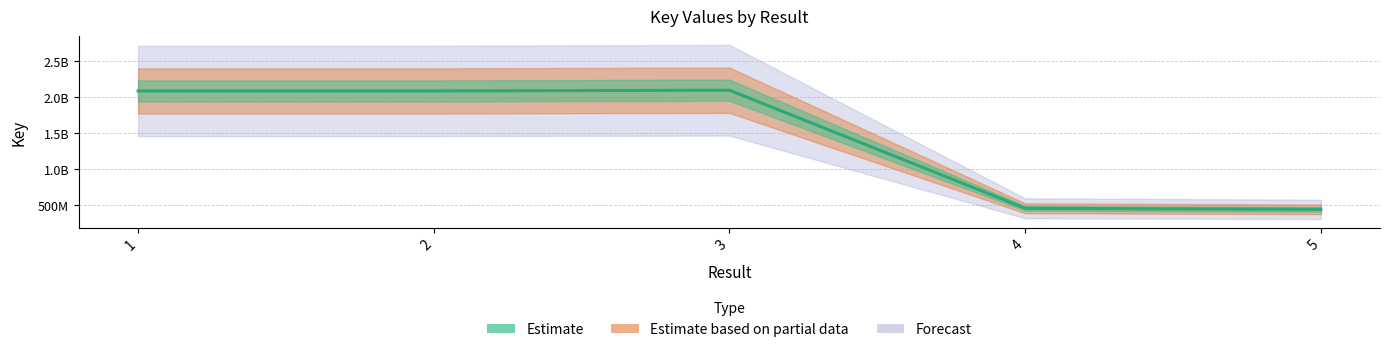

At which category does the data reach its first local valley?

2